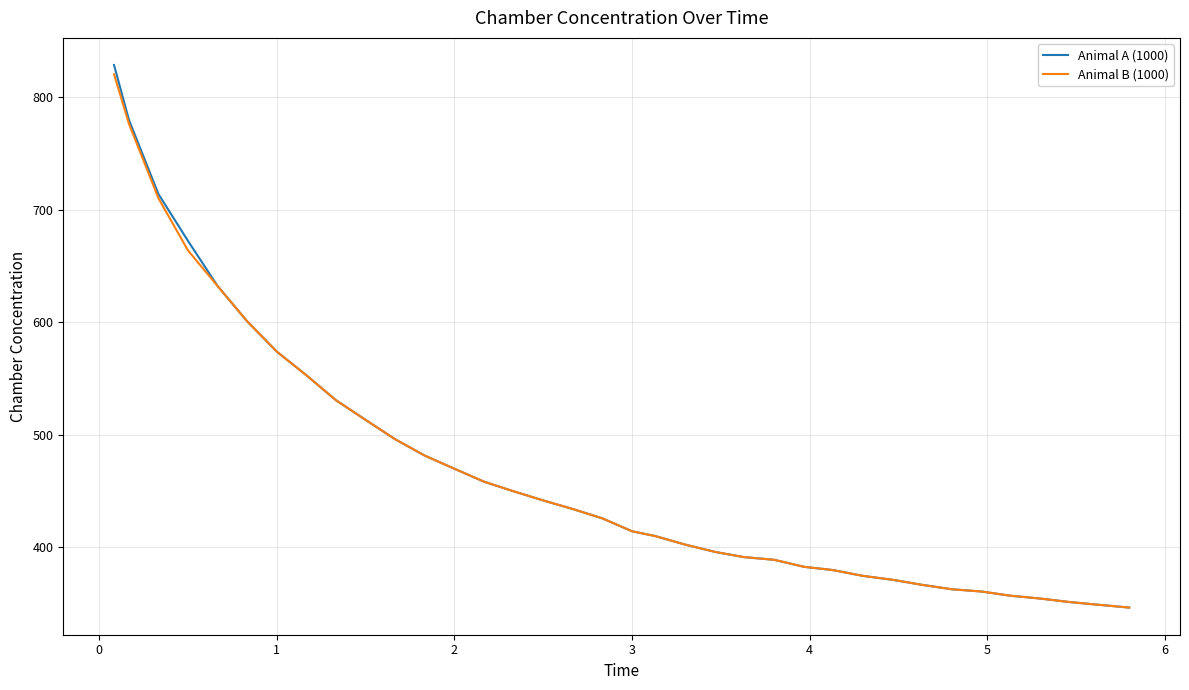

What is the highest value of the Animal A (1000) series?

828.4